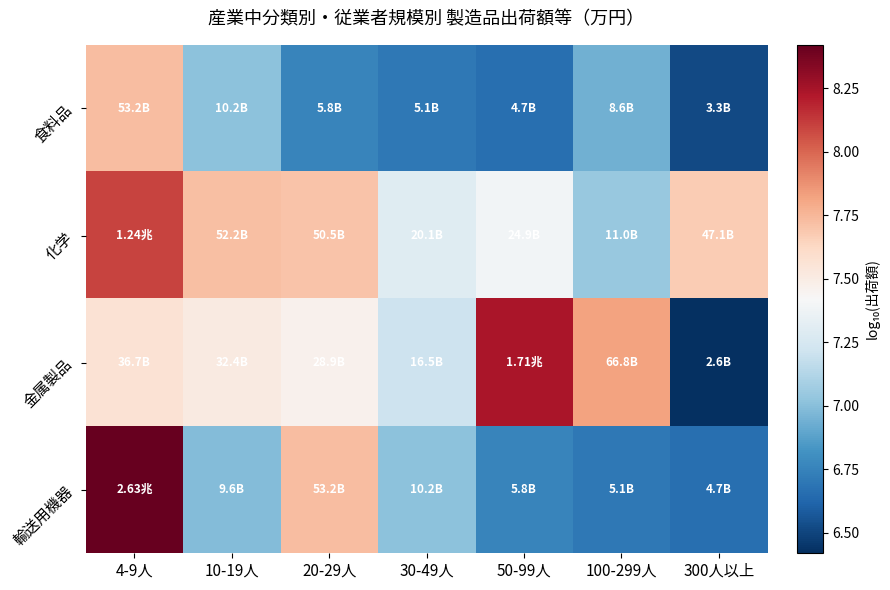

Rank the series at 50-99人 from highest to lowest value.

金属製品, 化学, 輸送用機器, 食料品